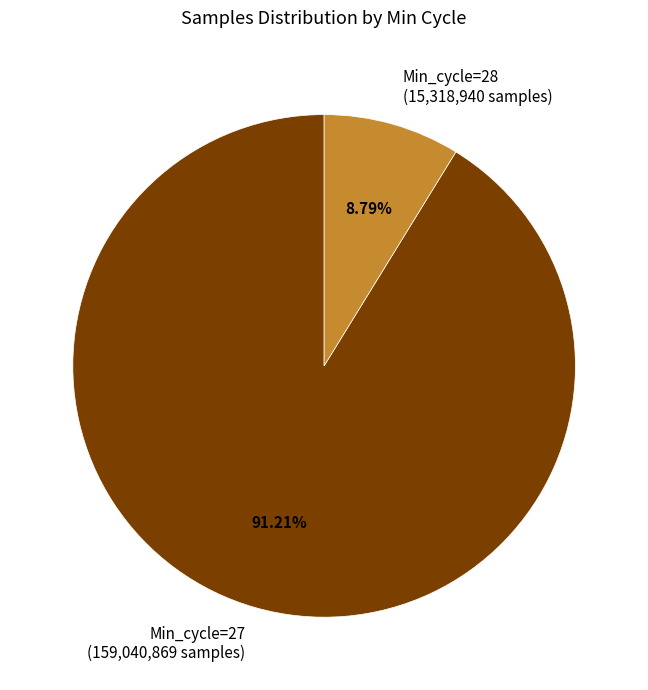

Between Min_cycle=28 (15,318,940 samples) and Min_cycle=27 (159,040,869 samples), which is larger?

Min_cycle=27 (159,040,869 samples)